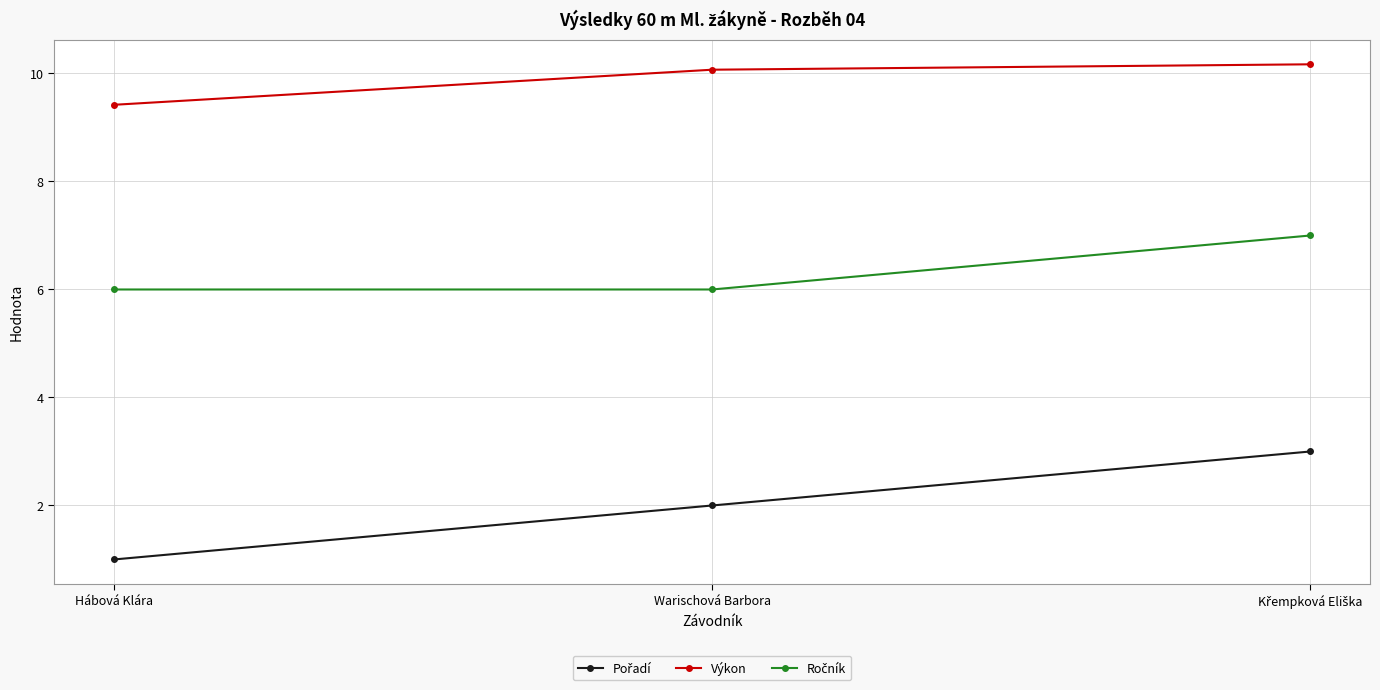

What is the maximum value shown in the chart?

10.2